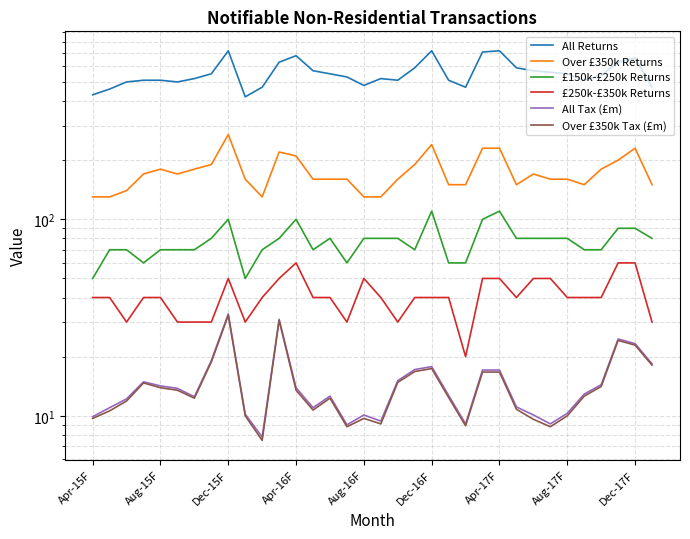

How many lines are shown in the chart?

6